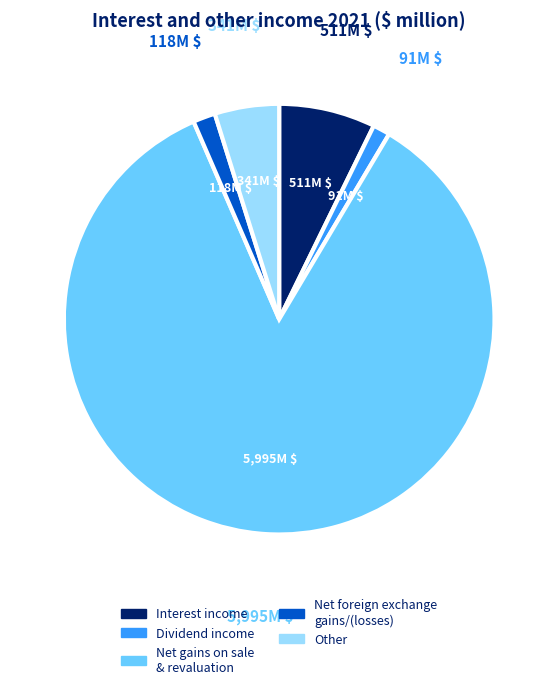

Combined, do Other and Interest income account for over 50%?

No